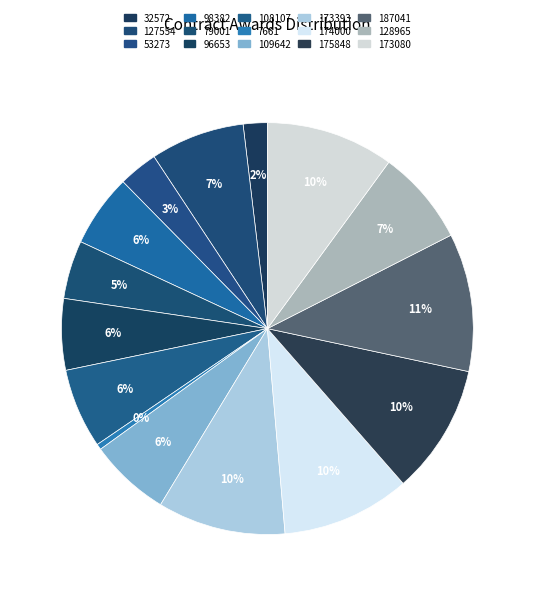

How many segments does this pie chart have?

15